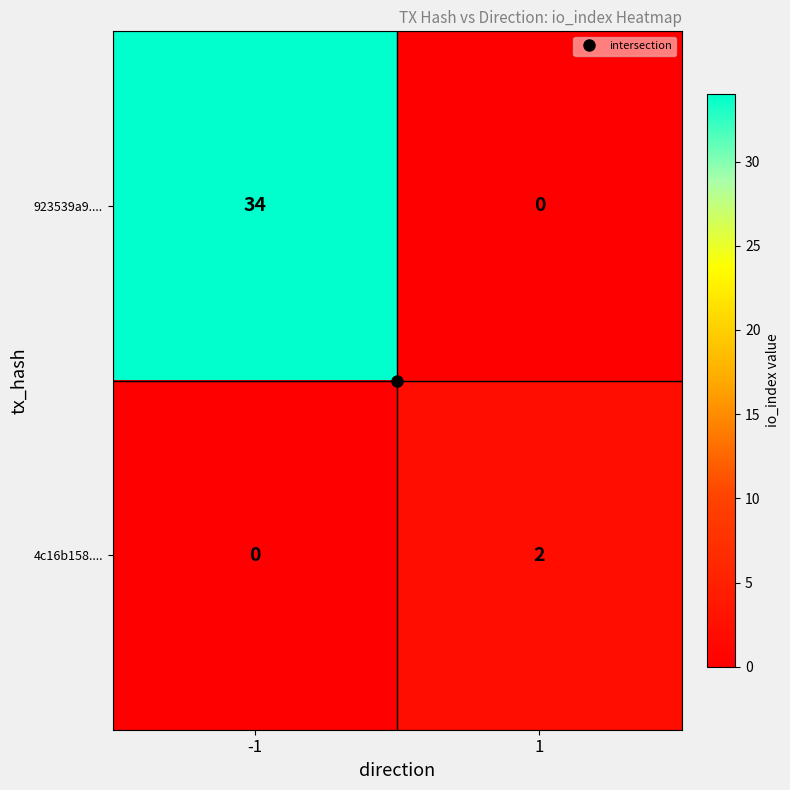

At -1, list the series in order from largest to smallest.

923539a9...., 4c16b158....